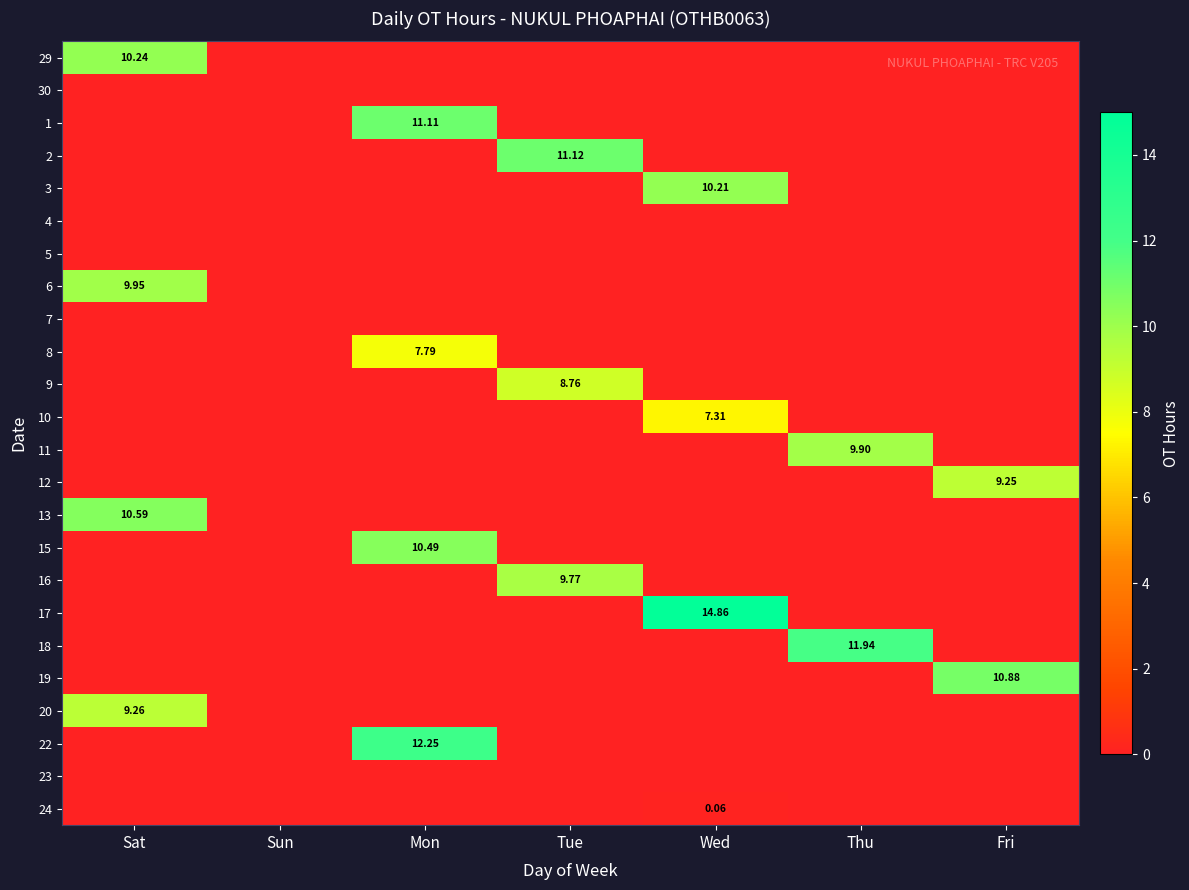

Which series has the widest spread of values?

17